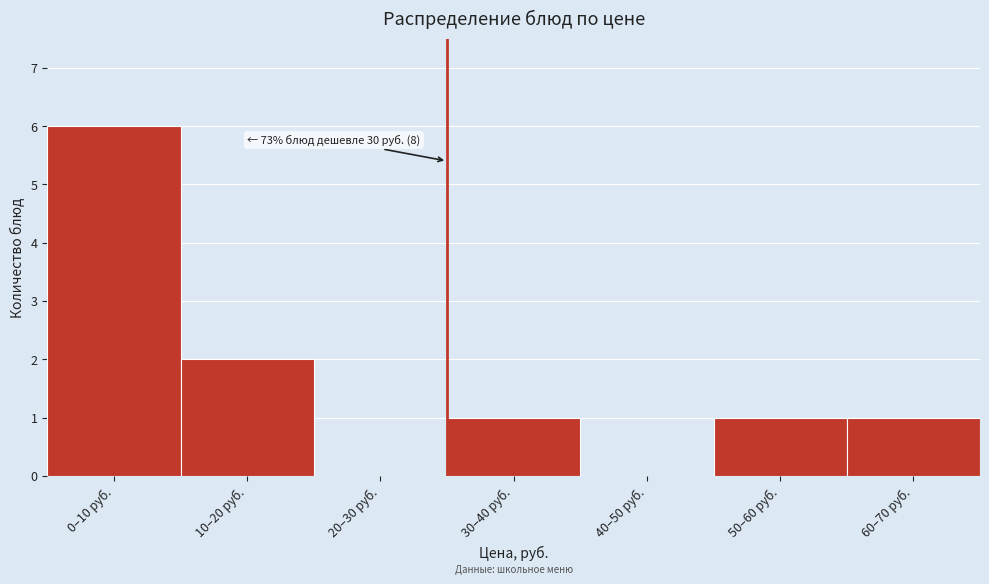

Reading left to right, what are all the values shown in this chart?

0–10 руб.=6	10–20 руб.=2	20–30 руб.=0	30–40 руб.=1	40–50 руб.=0	50–60 руб.=1	60–70 руб.=1